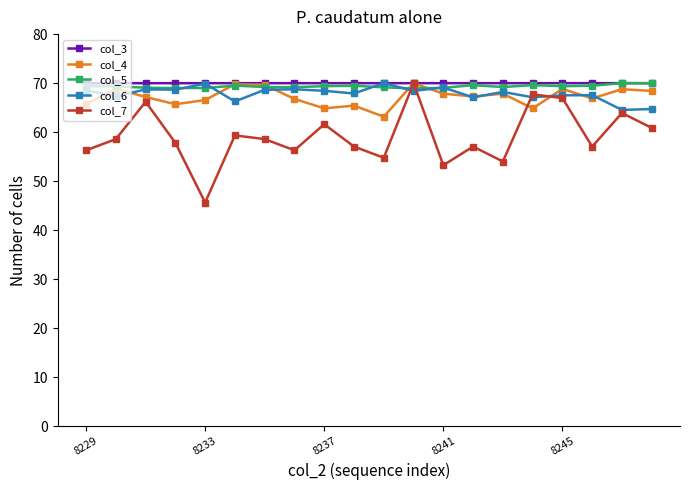

What is the value of the col_5 point at the 2nd from the left?

69.4